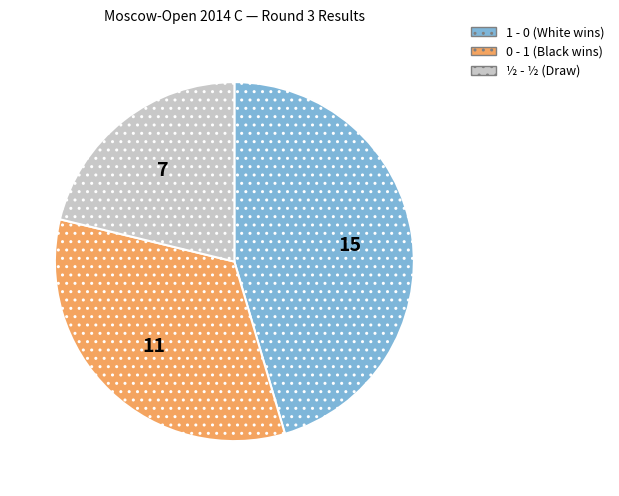

Does any single category account for the majority?

No